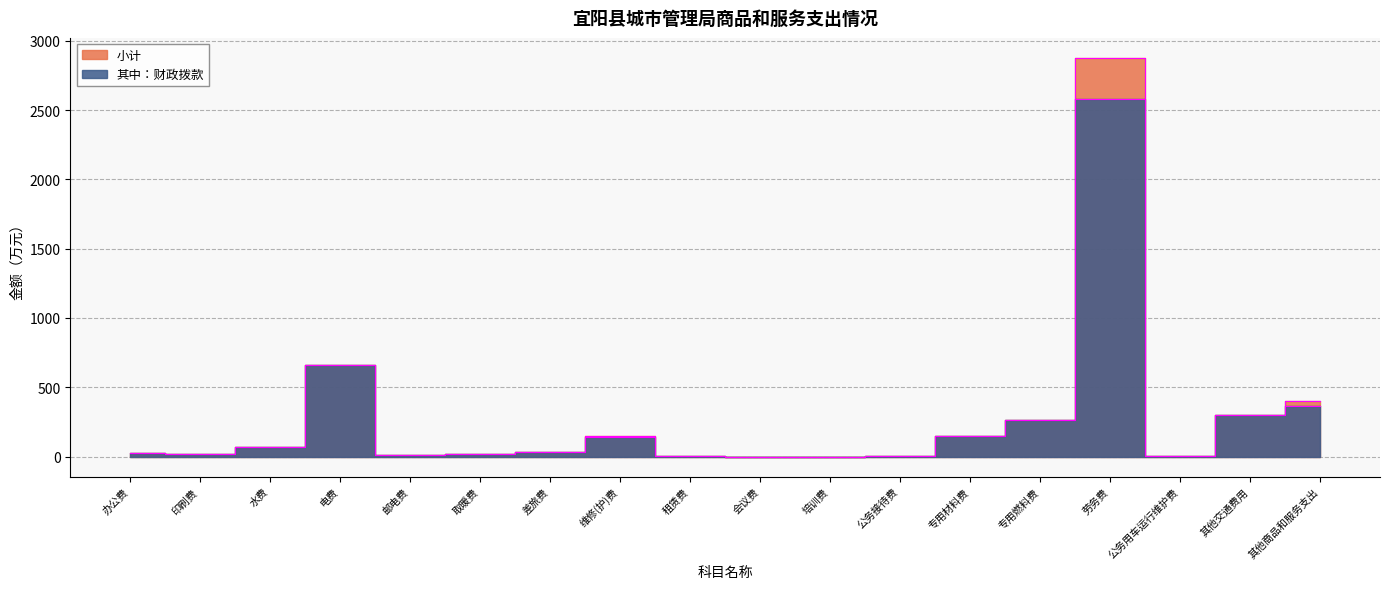

What is the value of the 小计 point at the 14th from the left?

261.0